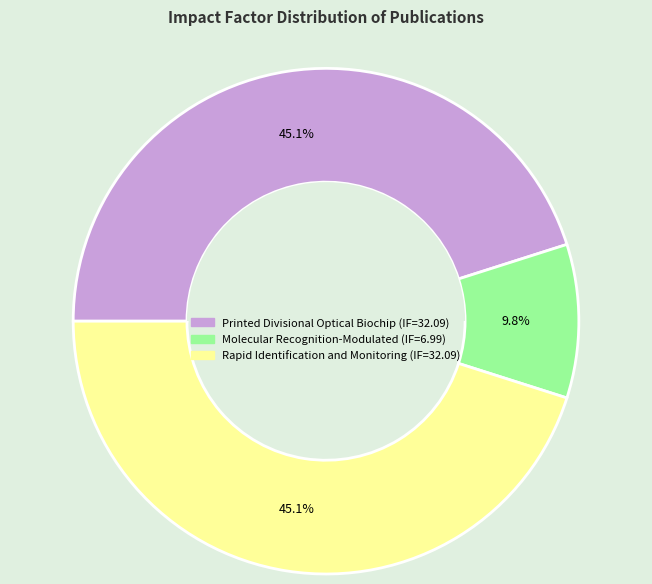

Is there any slice that represents more than half of the pie?

No